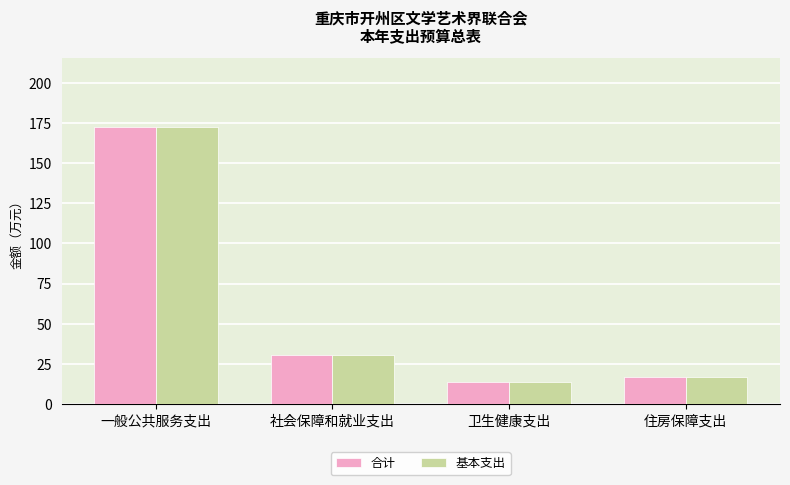

Which category has the highest value across all series?

一般公共服务支出